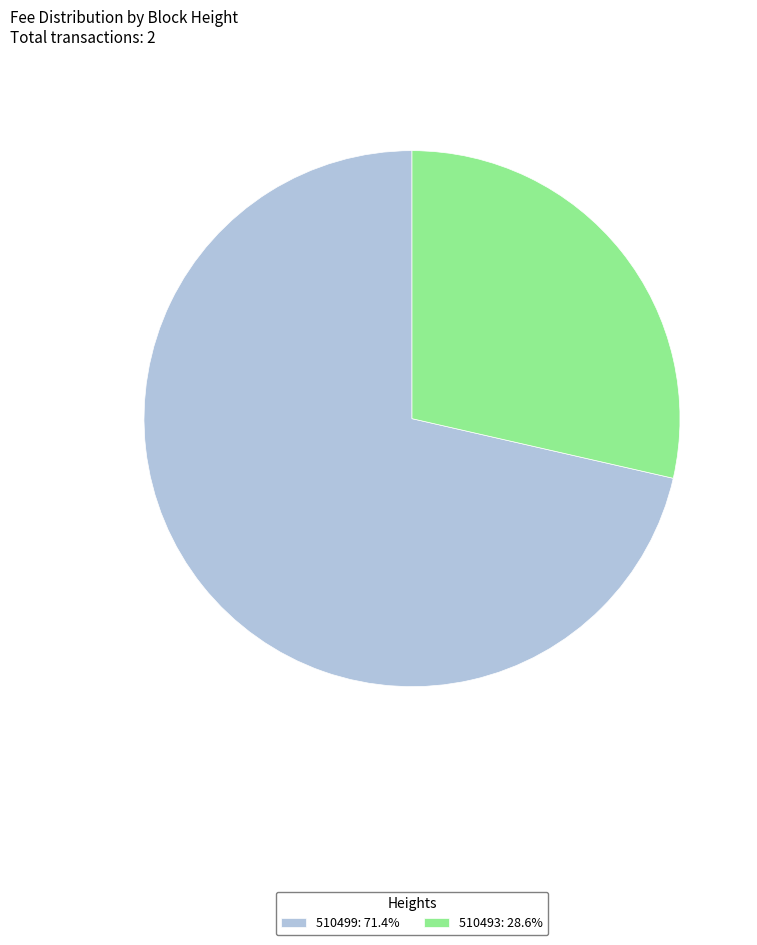

Which category has the biggest portion of the pie?

510499